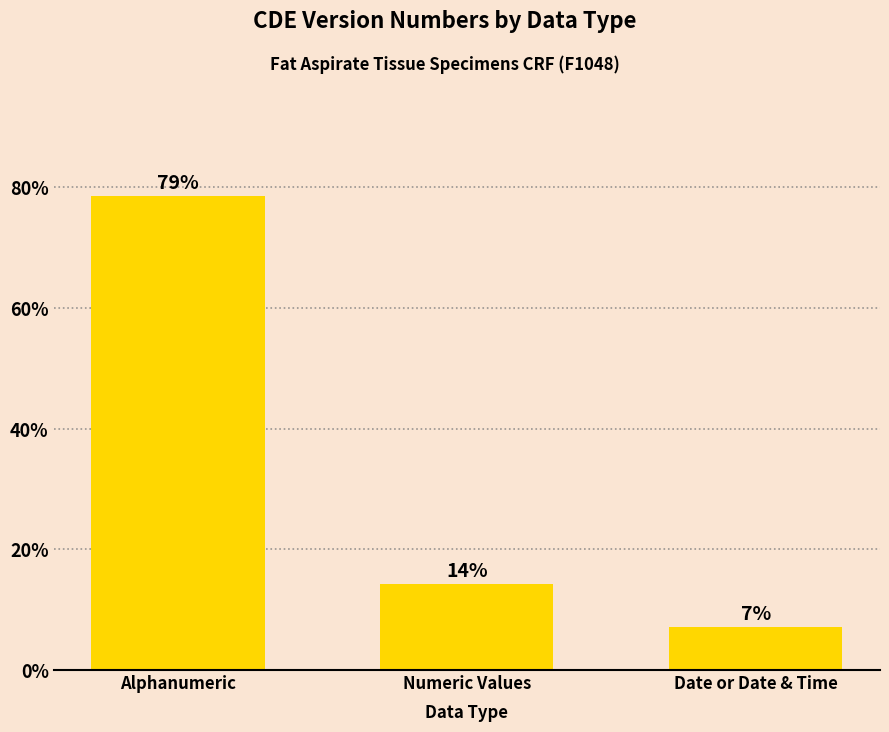

At which label does the data first exceed 14?

Alphanumeric